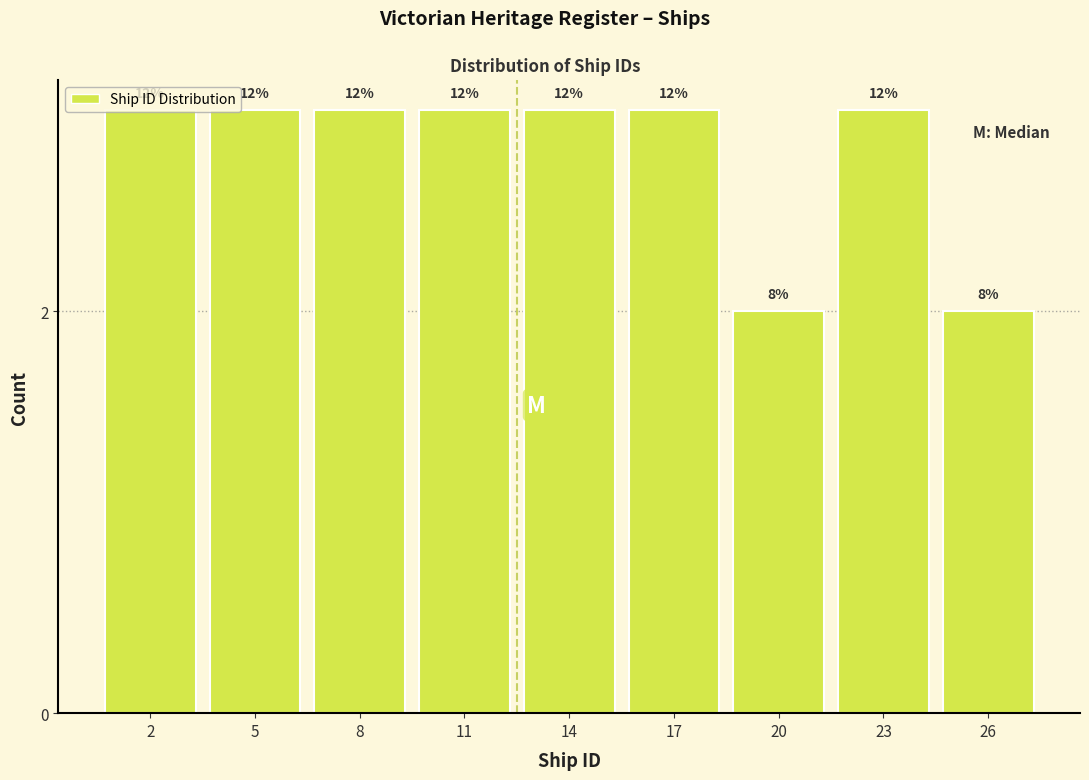

How many bars are there in total?

9